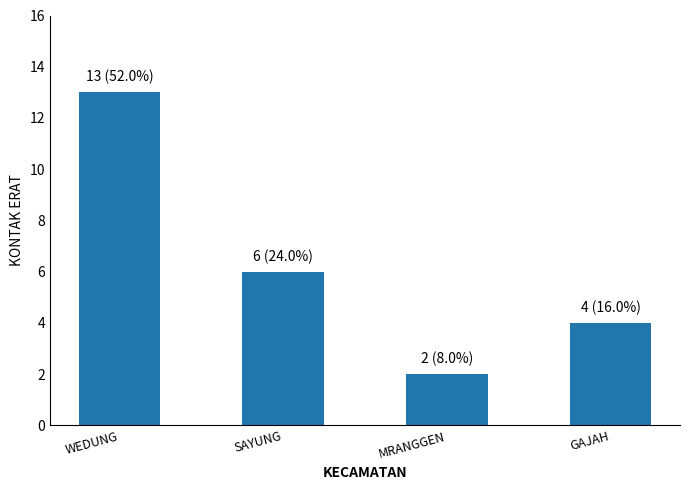

True or false: the data shows 2 at GAJAH.

False